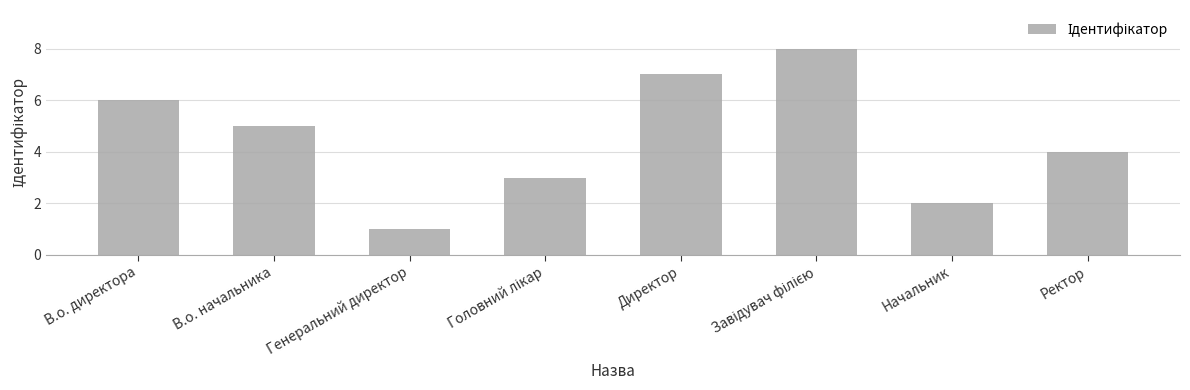

What is the sum of the values at В.о. начальника and Директор?

12